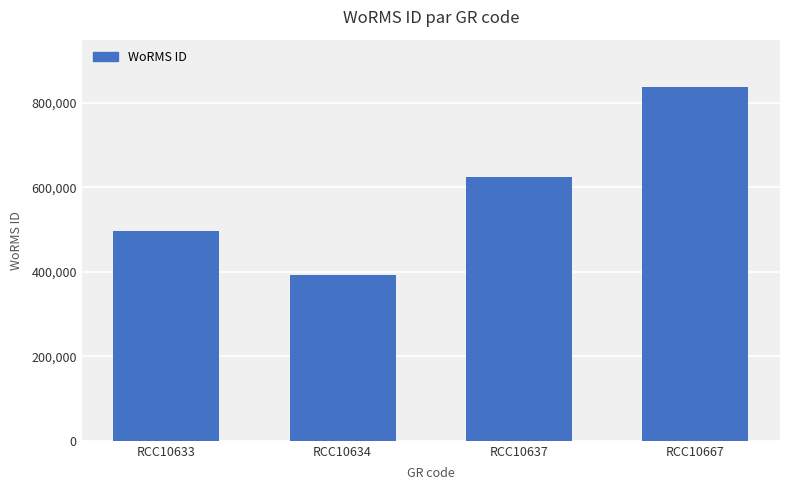

Where is the data nearest to the value 614292?

RCC10637